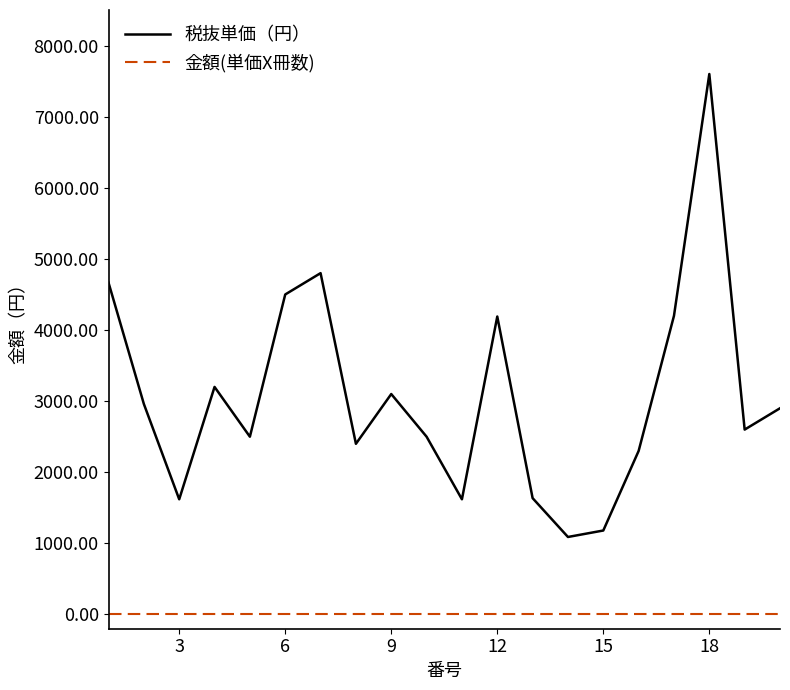

List the series in order of their peak value, highest first.

税抜単価（円）, 金額(単価X冊数)